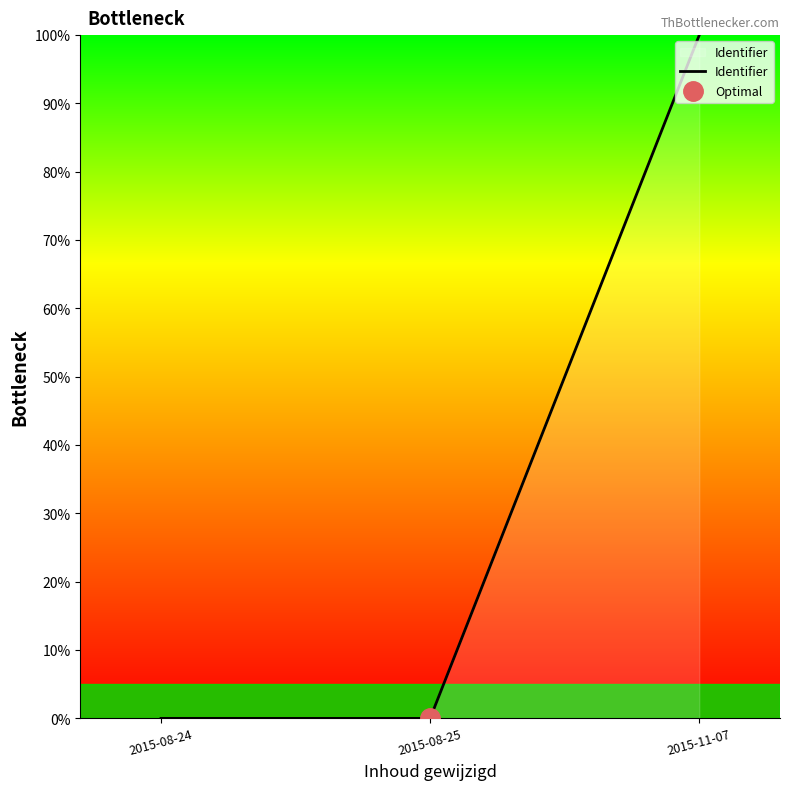

True or false: the data shows -48.6 at 2015-08-25.

False